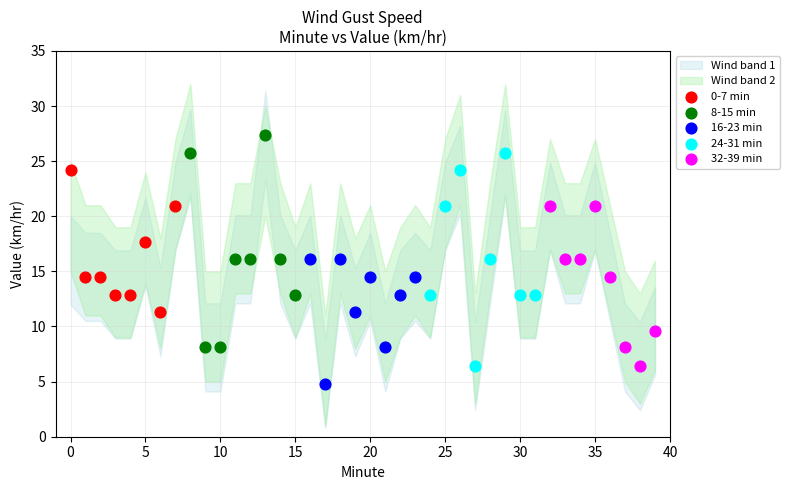

Which series reaches the maximum Y coordinate?

8-15 min